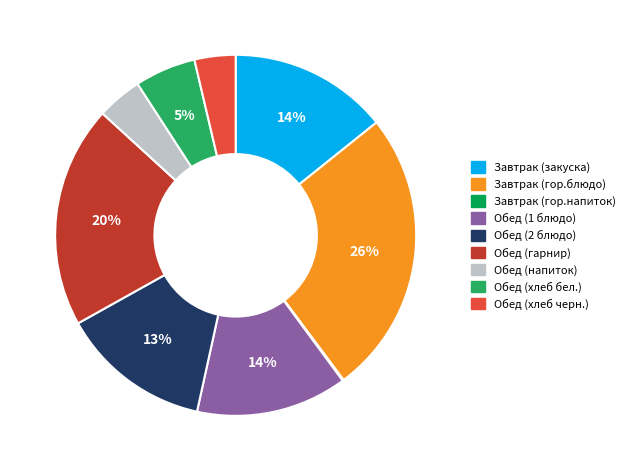

Which slice is the largest?

Завтрак (гор.блюдо)